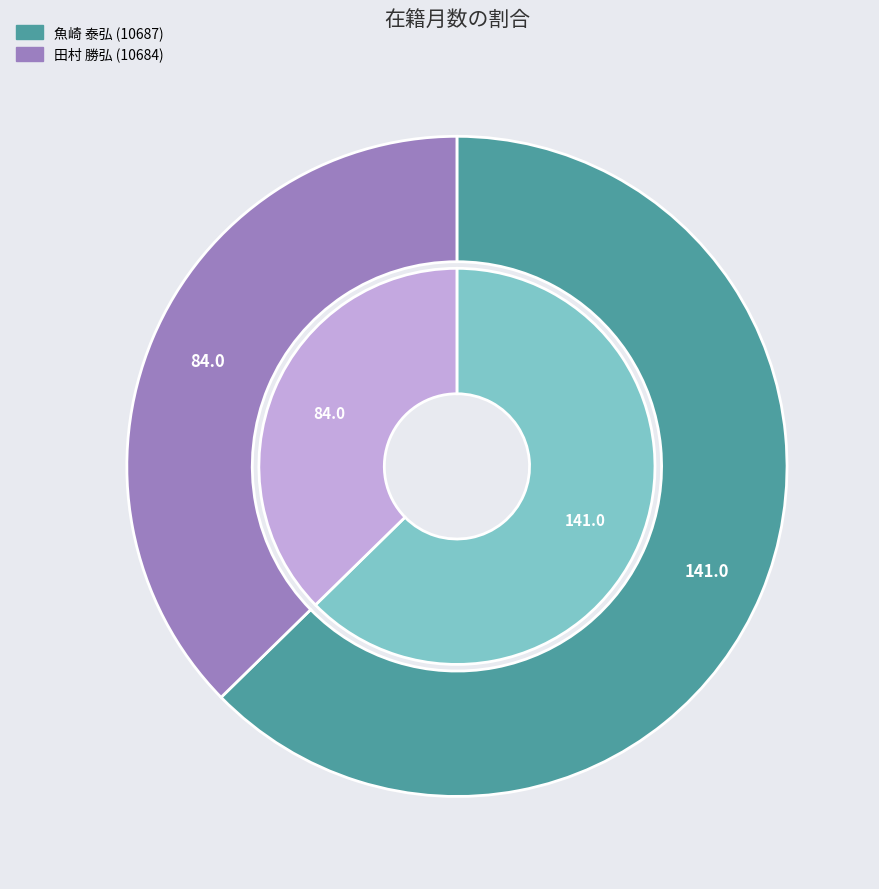

Is it true that 魚崎 泰弘 (10687) is 63% of the pie?

True